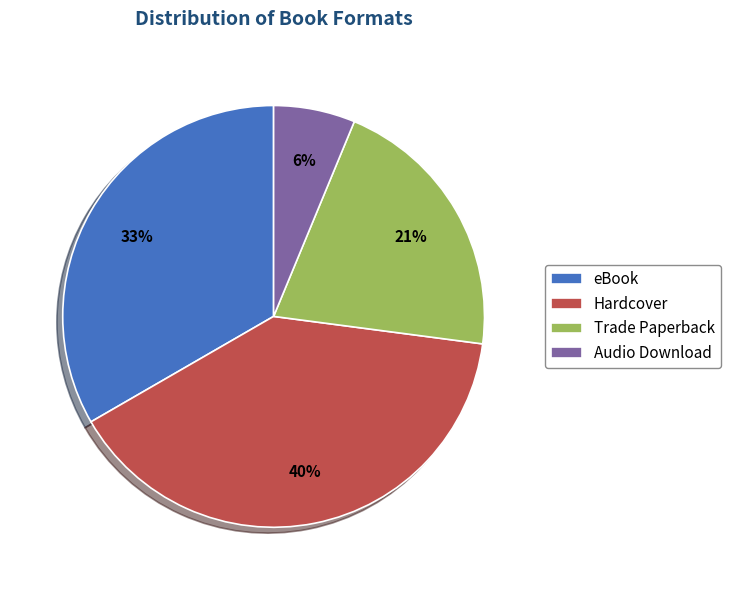

How many slices are in this pie chart?

4